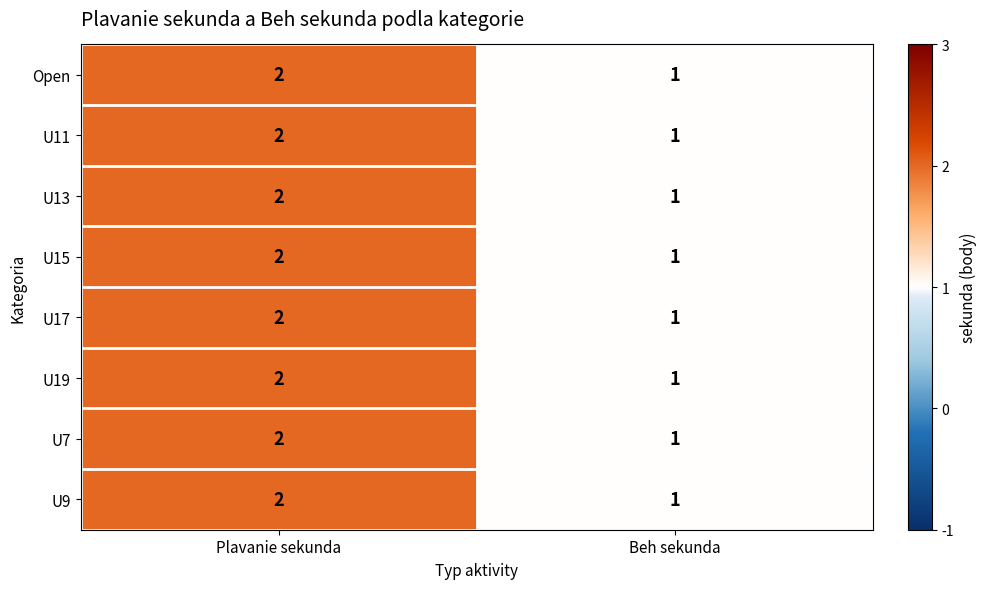

At which category does the chart reach its minimum across all series?

Beh sekunda